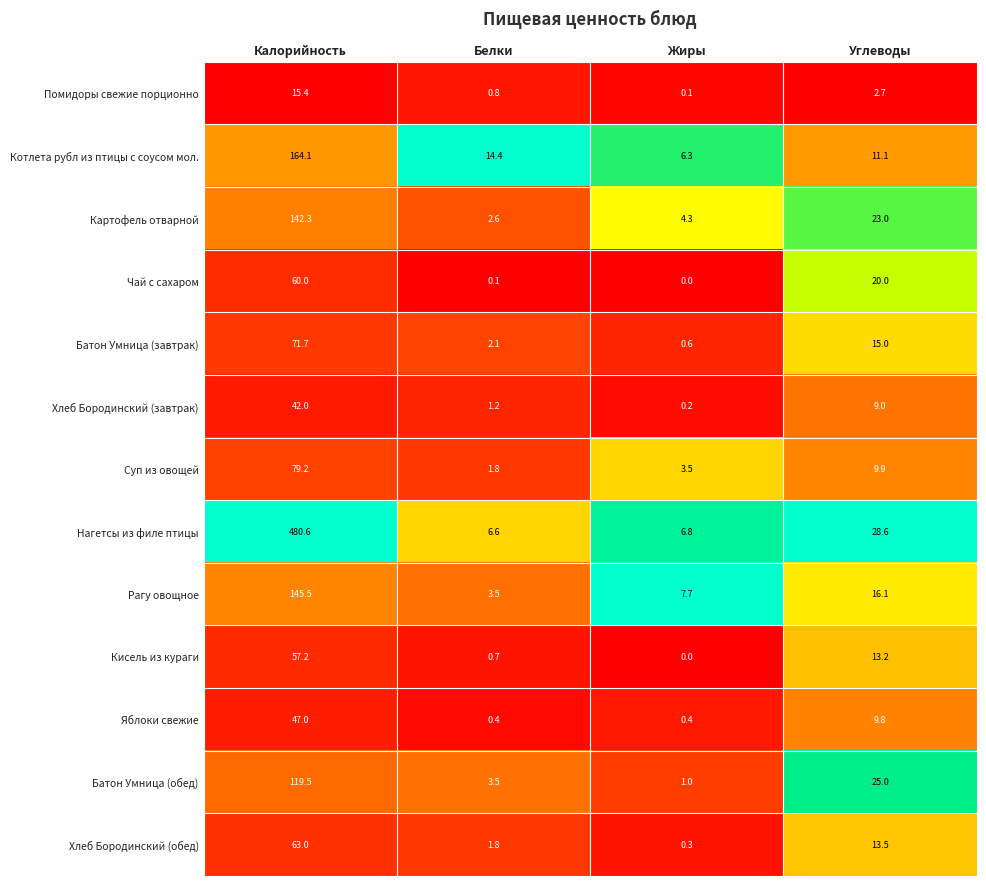

What is the difference between the highest and lowest values at Калорийность?

465.2